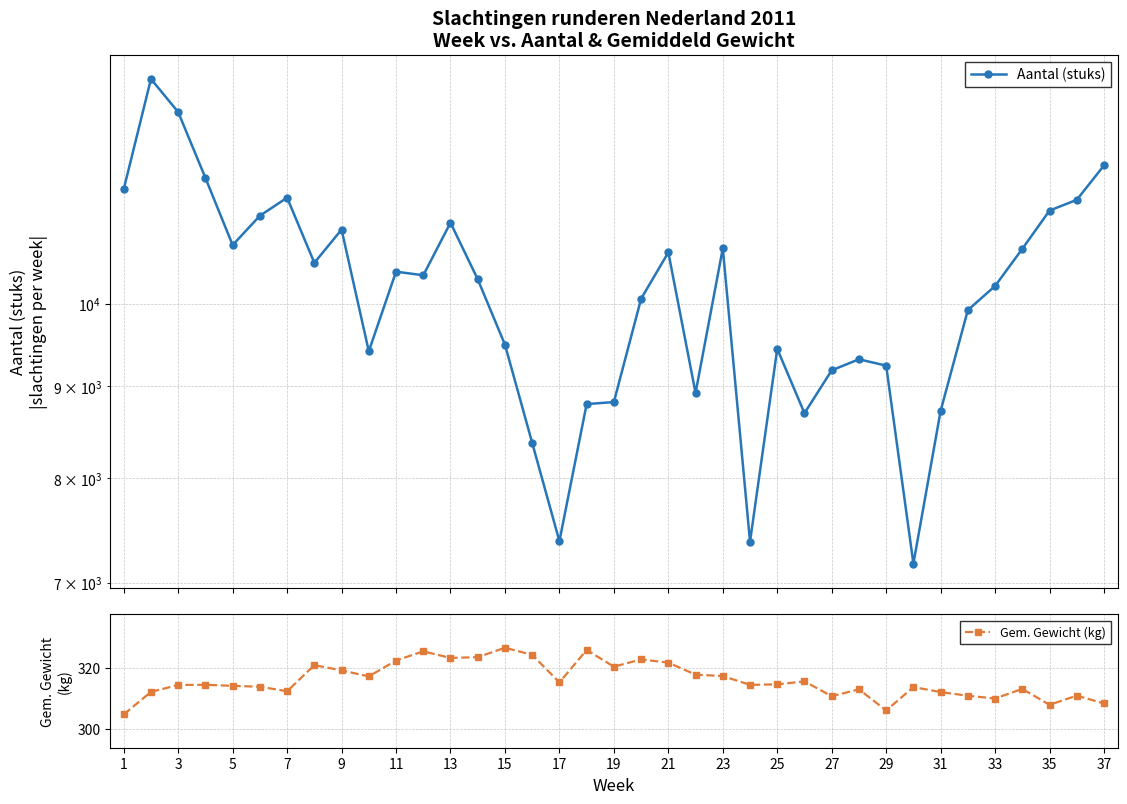

Rank the series by their maximum value, from highest to lowest.

Aantal (stuks), Gem. Gewicht (kg)